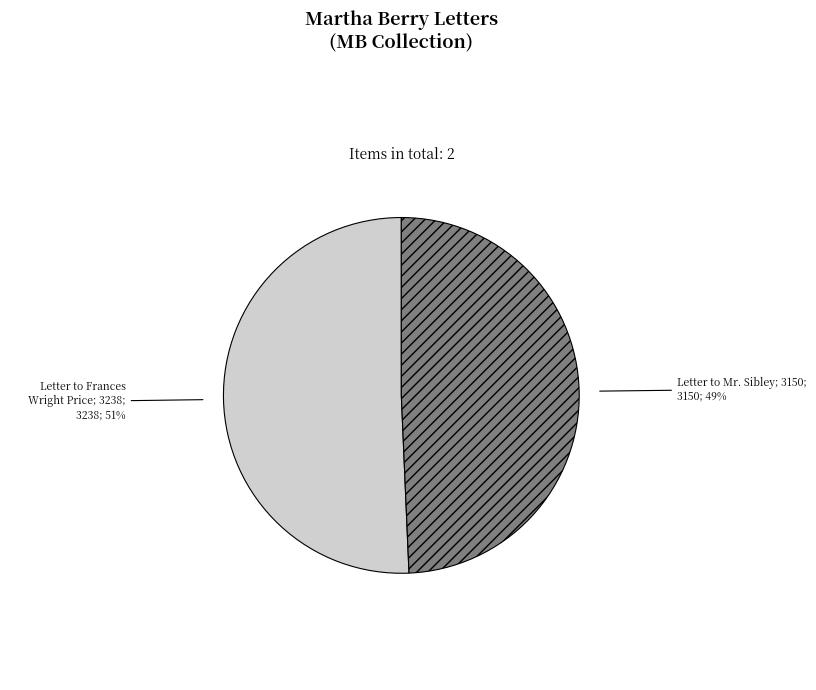

How many slices are in this pie chart?

2